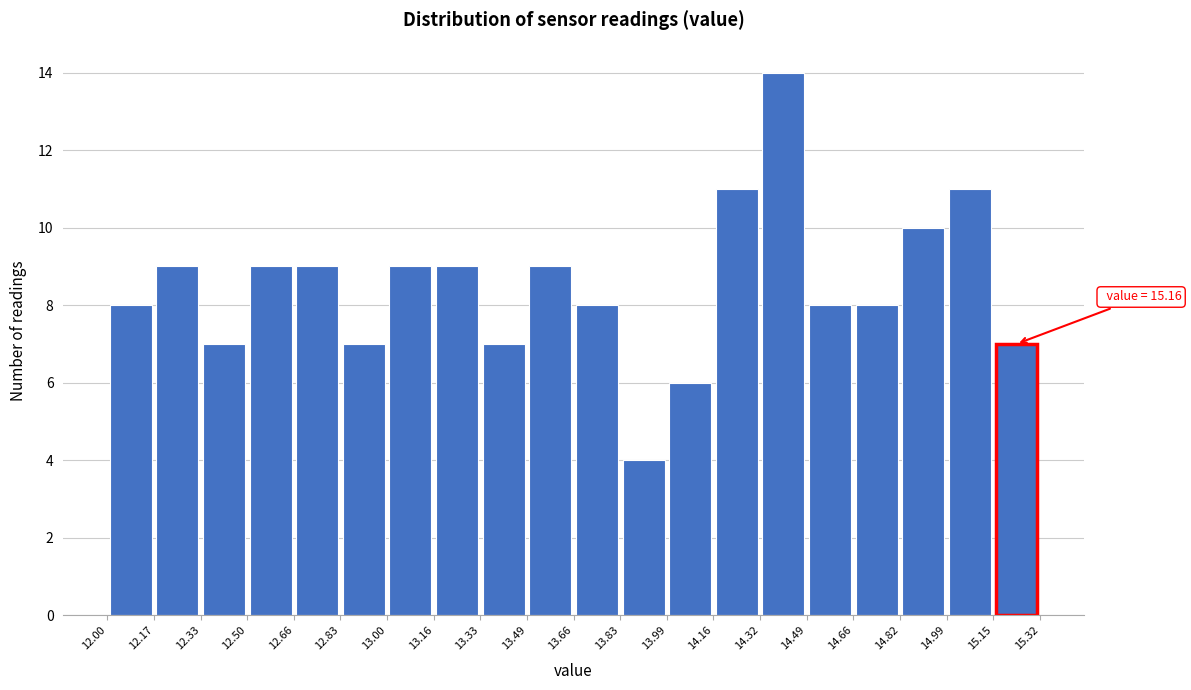

Which range on the x-axis has the tallest bar?

14.32 to 14.49